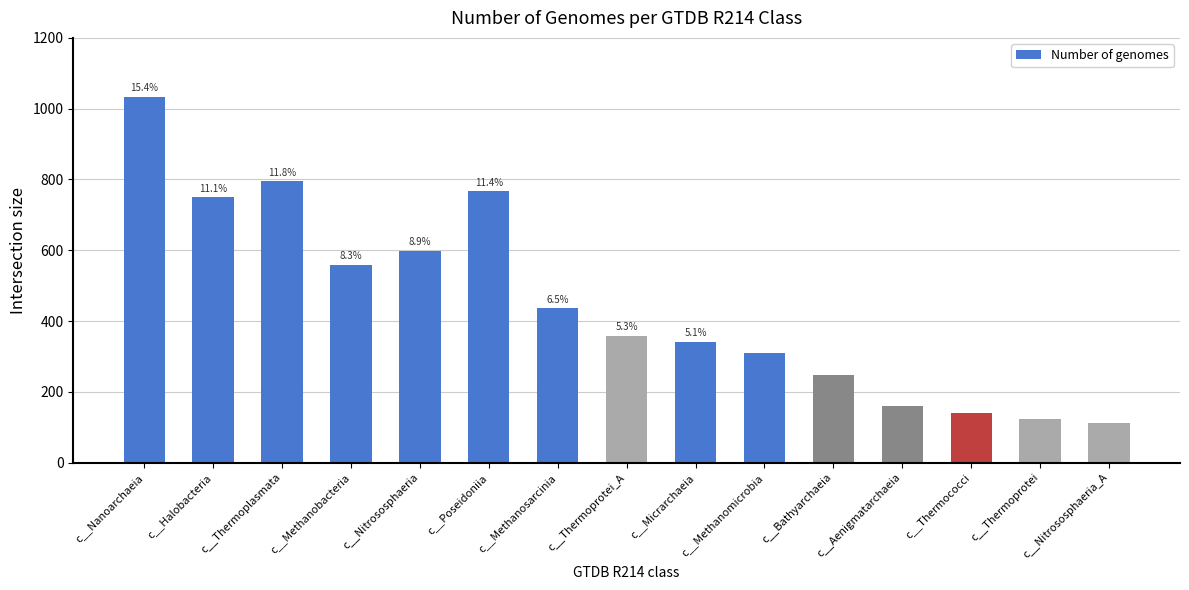

How many bars are there in total?

15